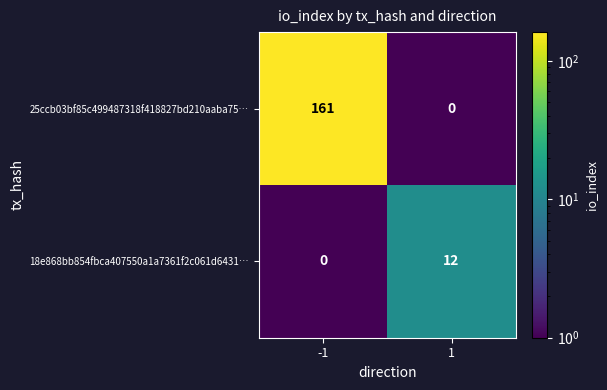

What is the difference between the 25ccb03bf85c499487318f418827bd210aaba75… values at -1 and 1?

161